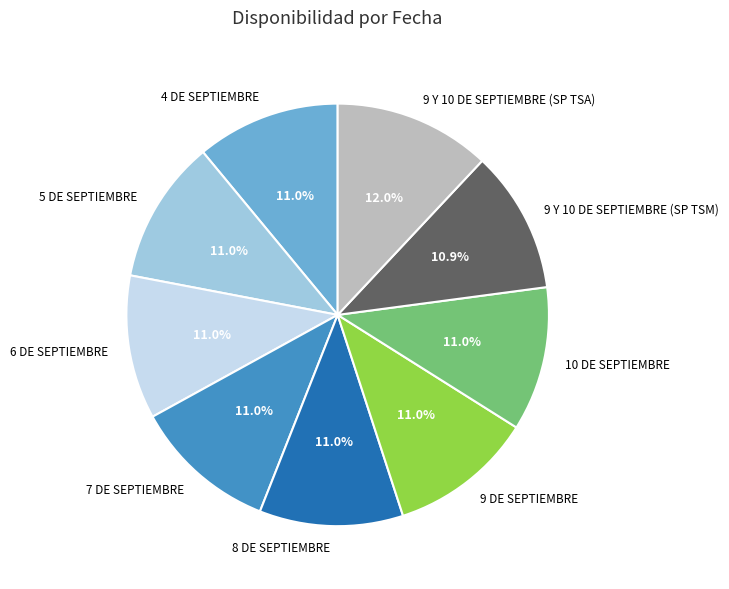

Count the number of slices in the pie.

9